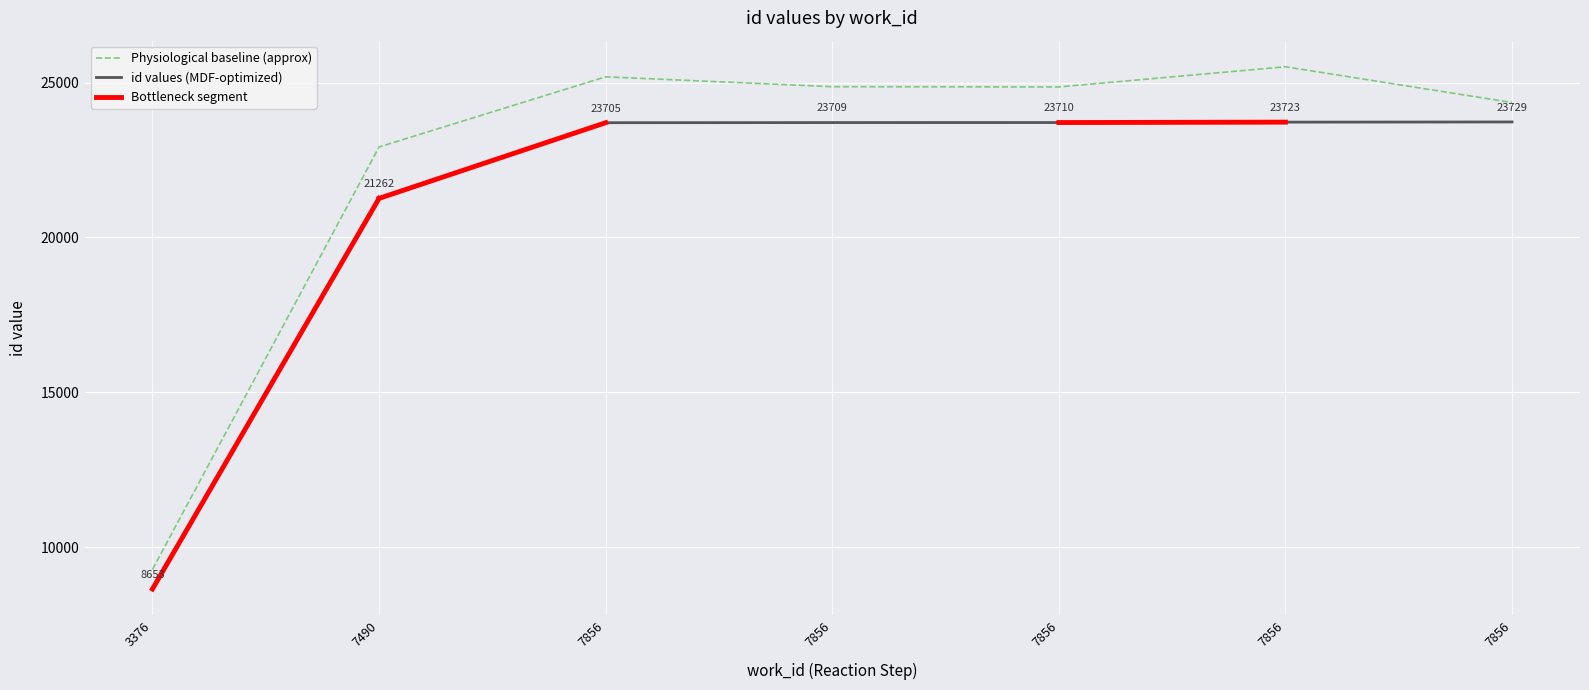

How many data points does each series have?

7